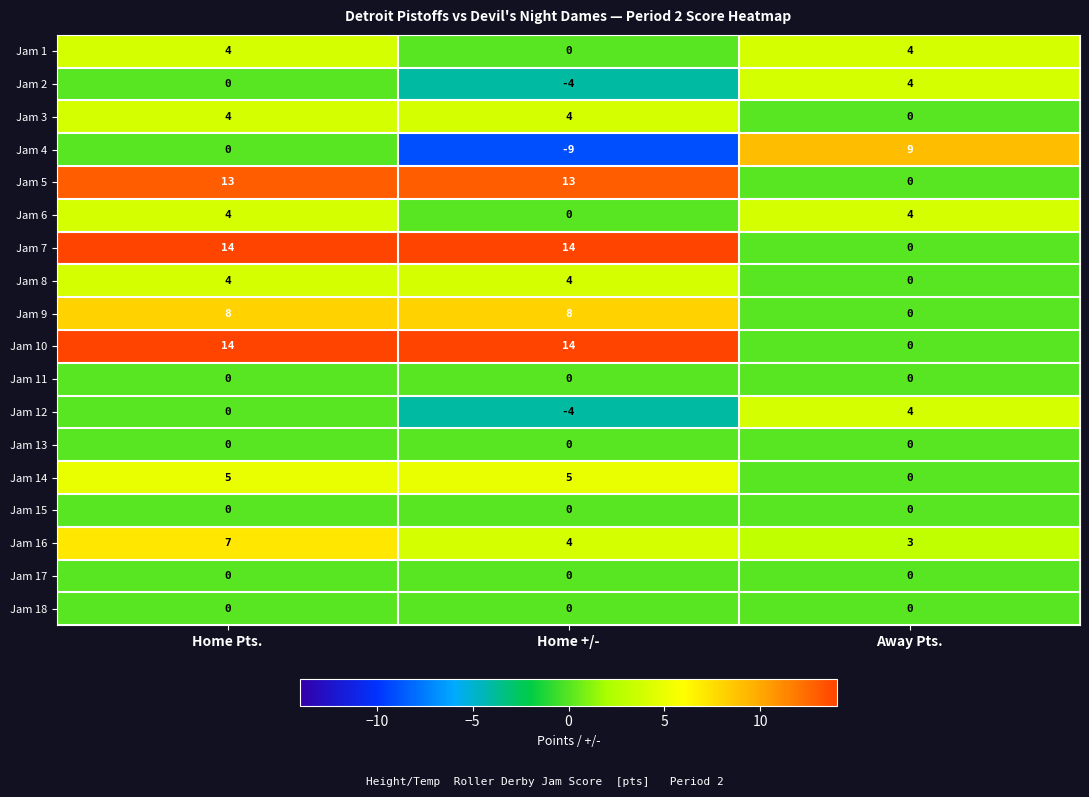

Which series changed the most between Home +/- and Away Pts.?

Jam 4